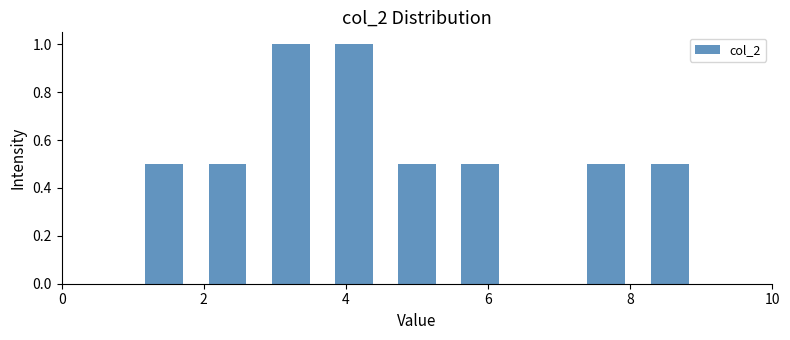

Reading left to right, transcribe this chart: for each bar, give the range it covers on the x-axis and its height. Neither the bar edges nor the heights are printed on the chart, so give them approximately, as read against the axes.

1.0 to 1.8: 0.5
1.8 to 2.8: 0.5
2.8 to 3.6: 1.0
3.6 to 4.6: 1.0
4.6 to 5.4: 0.5
5.4 to 6.4: 0.5
6.4 to 7.2: 0
7.2 to 8.2: 0.5
8.2 to 9.0: 0.5